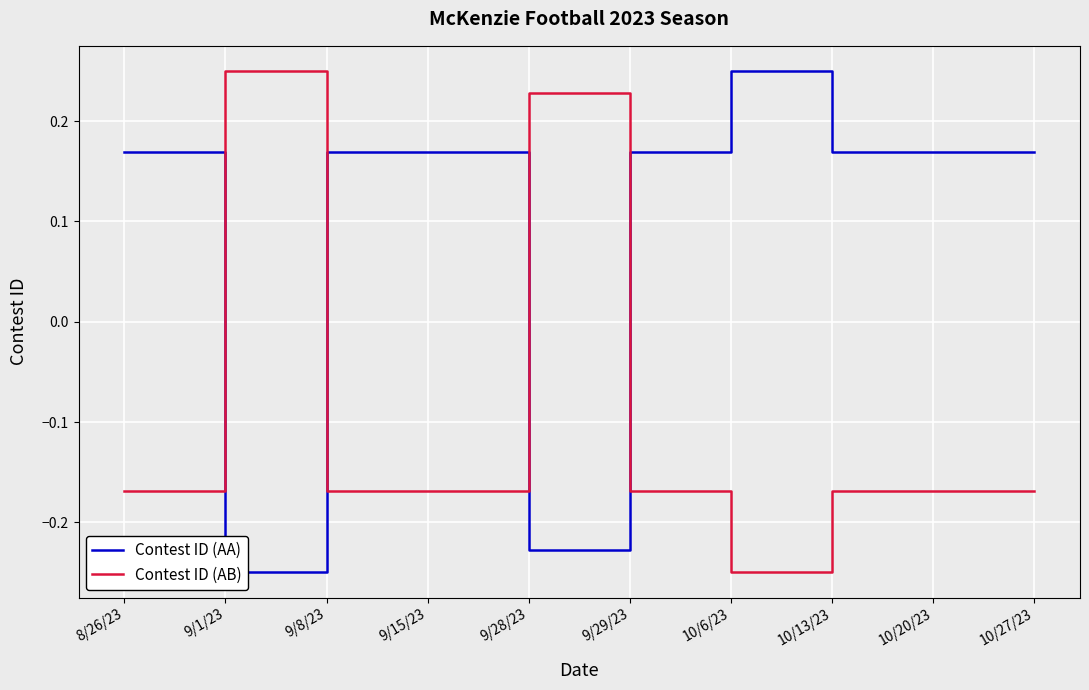

At 10/13/23, list the series in order from smallest to largest.

Contest ID (AB), Contest ID (AA)